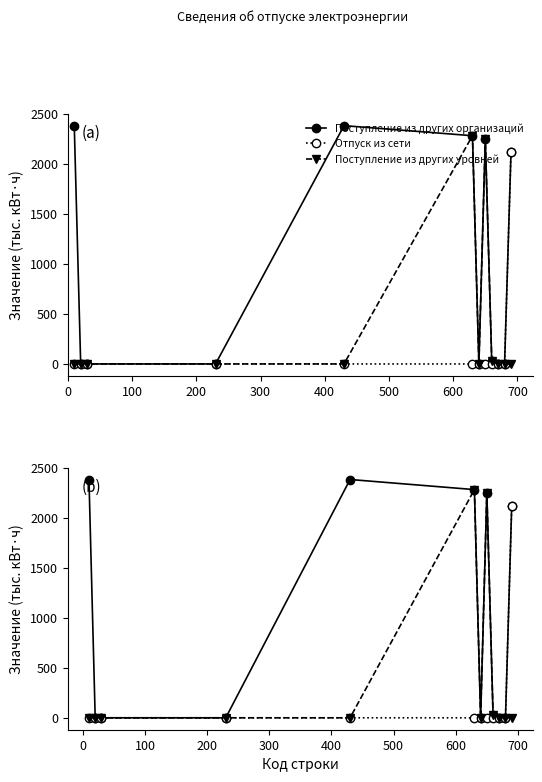

The value of Поступление из других уровней at 300 is 0.0. True or false?

True